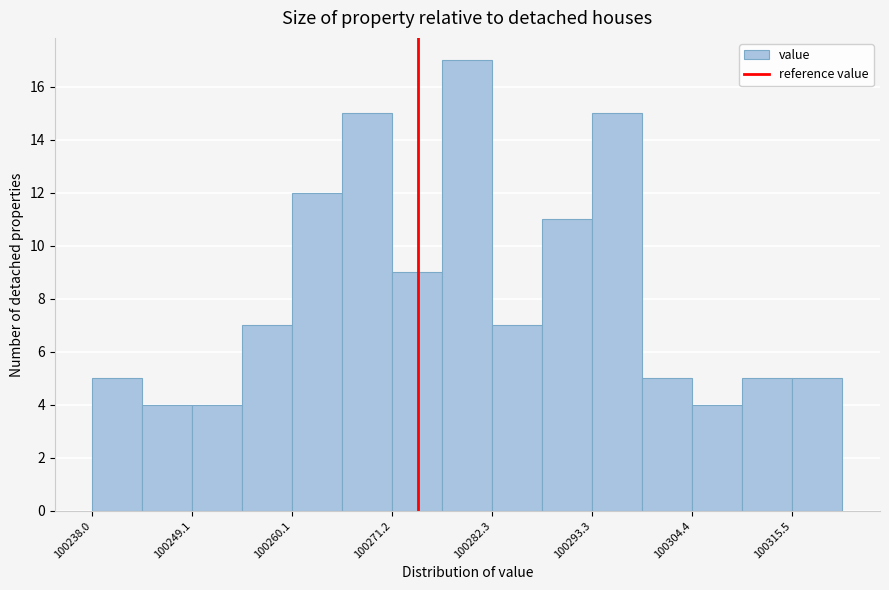

Around what value on the x-axis is the tallest bar? Give the approximate position of its centre, as read against the axis.

100280